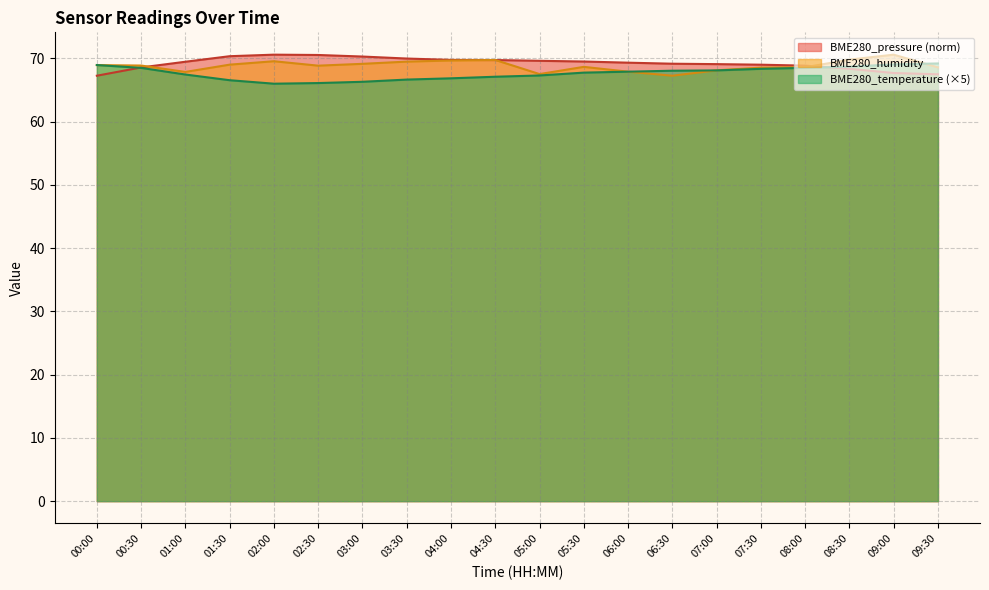

List the labels in order of BME280_humidity value, largest first.

09:00, 08:30, 04:30, 04:00, 02:00, 03:30, 03:00, 01:30, 00:00, 00:30, 02:30, 05:30, 08:00, 09:30, 07:30, 07:00, 06:00, 01:00, 05:00, 06:30